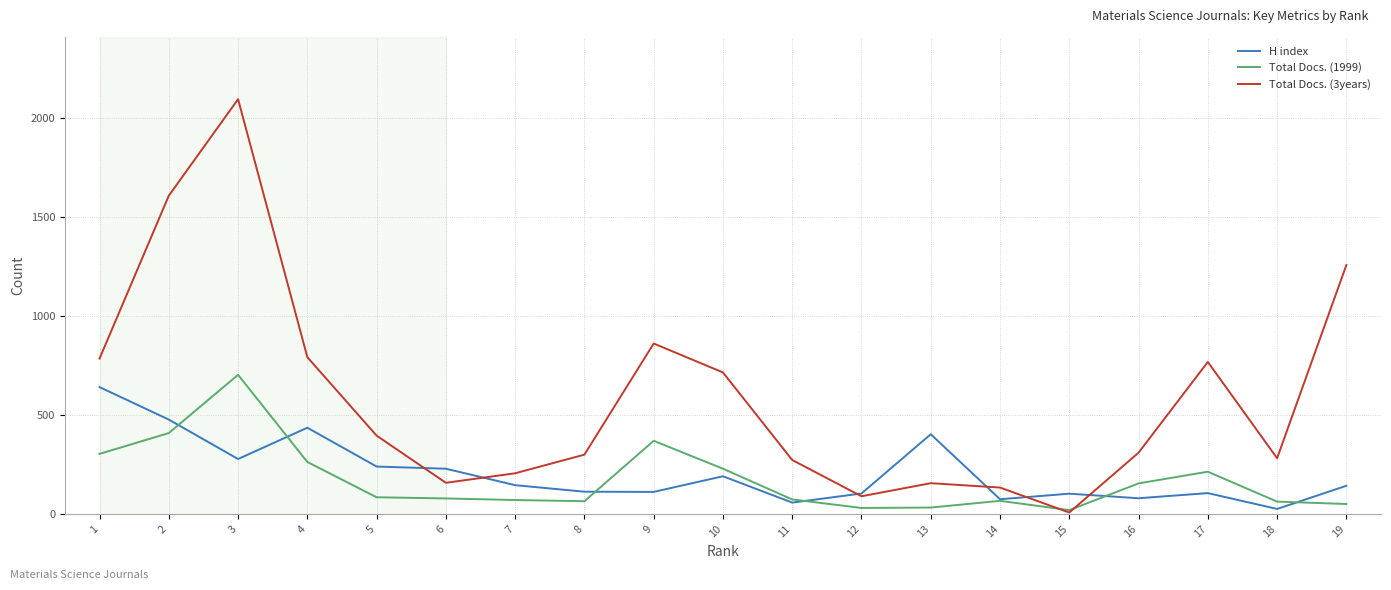

At which category is the sum across all series the highest?

3